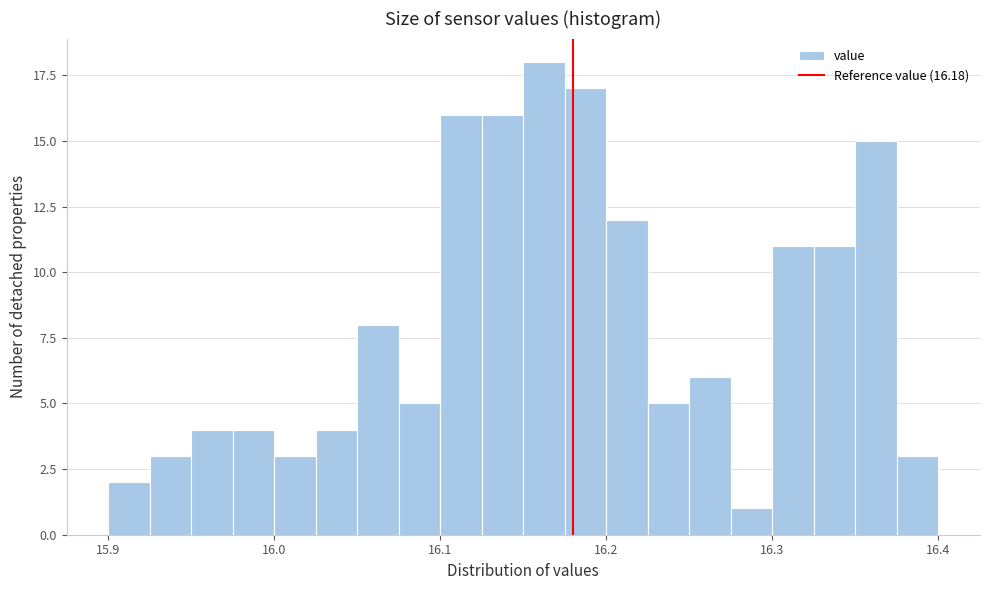

Around what value on the x-axis is the tallest bar? Give the approximate position of its centre, as read against the axis.

16.16